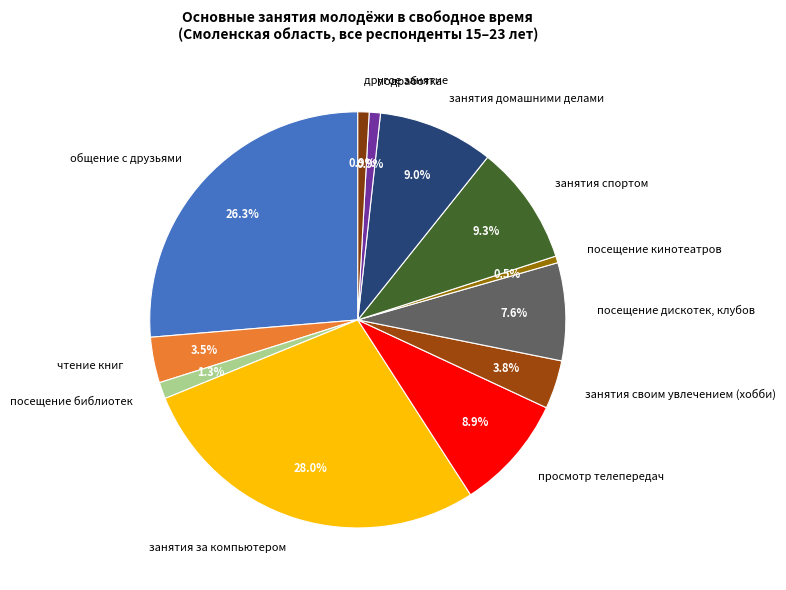

Between занятия за компьютером and посещение дискотек, клубов, which is larger?

занятия за компьютером